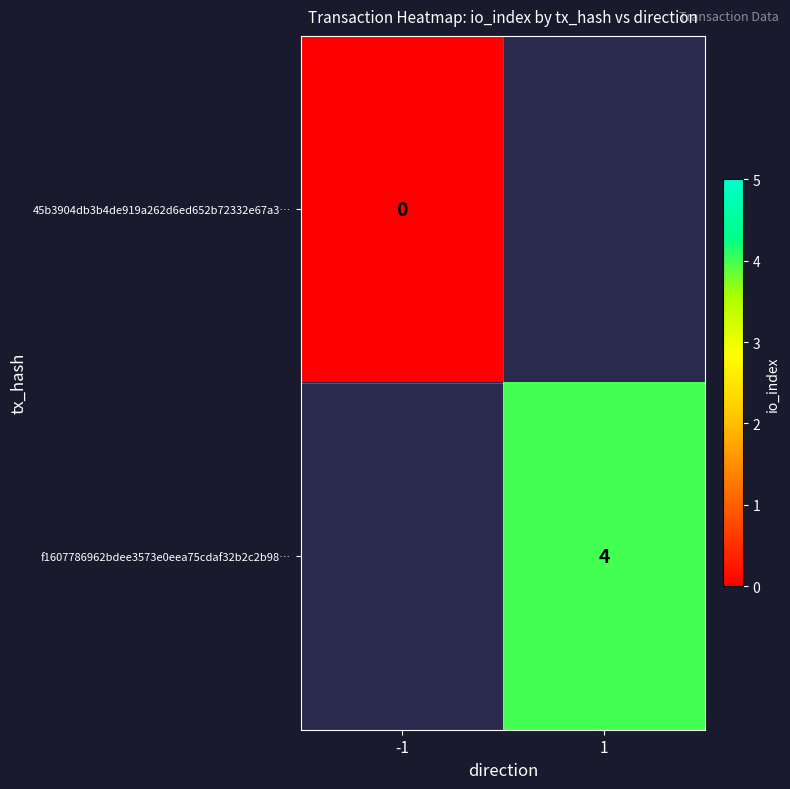

The f1607786962bdee3573e0eea75cdaf32b2c2b98… series shows 1 at 1. True or false?

False